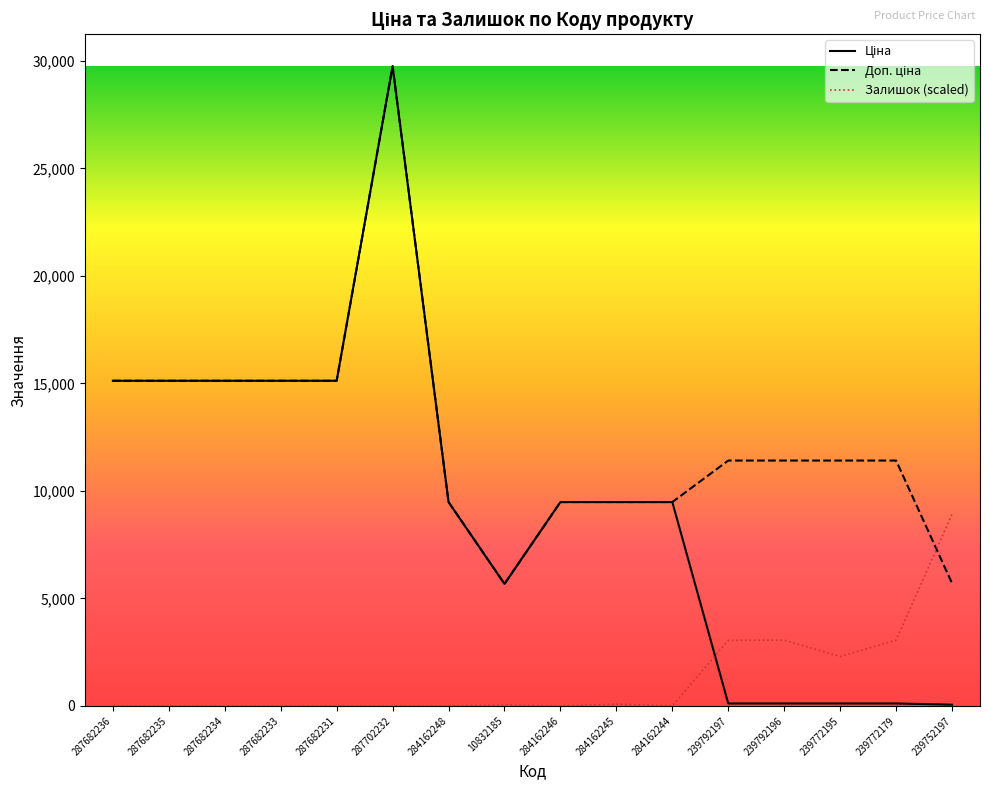

Is this an area chart (filled region under the line)?

No